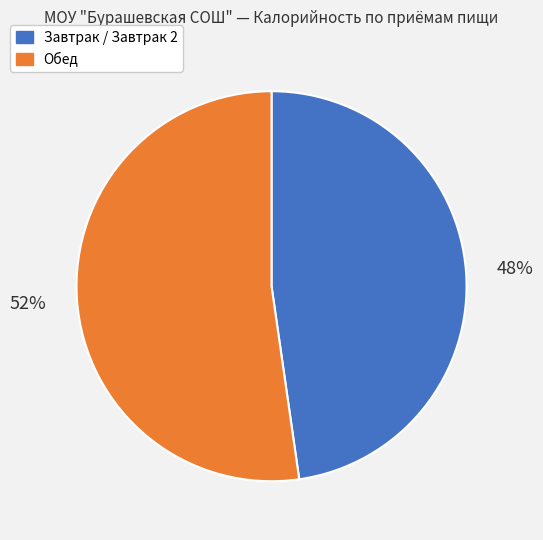

Does any single category account for the majority?

Yes